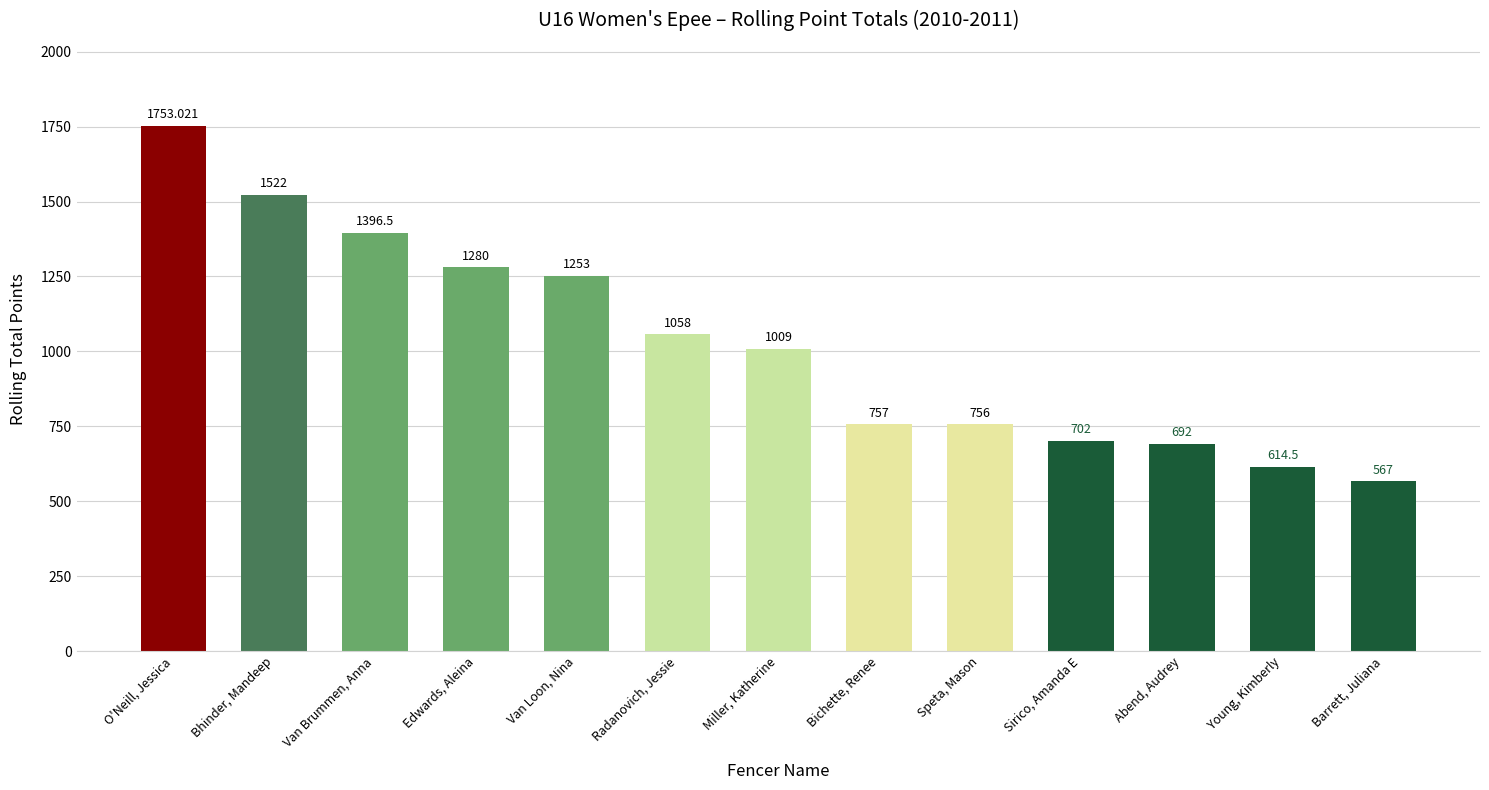

Approximately how many times larger is the value at Barrett, Juliana compared to O'Neill, Jessica?

0.3